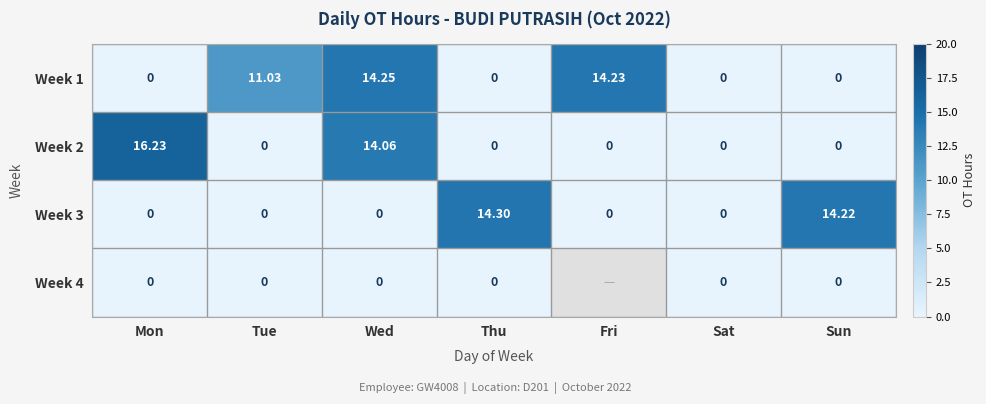

Between Mon and Tue, which is larger?

Tue